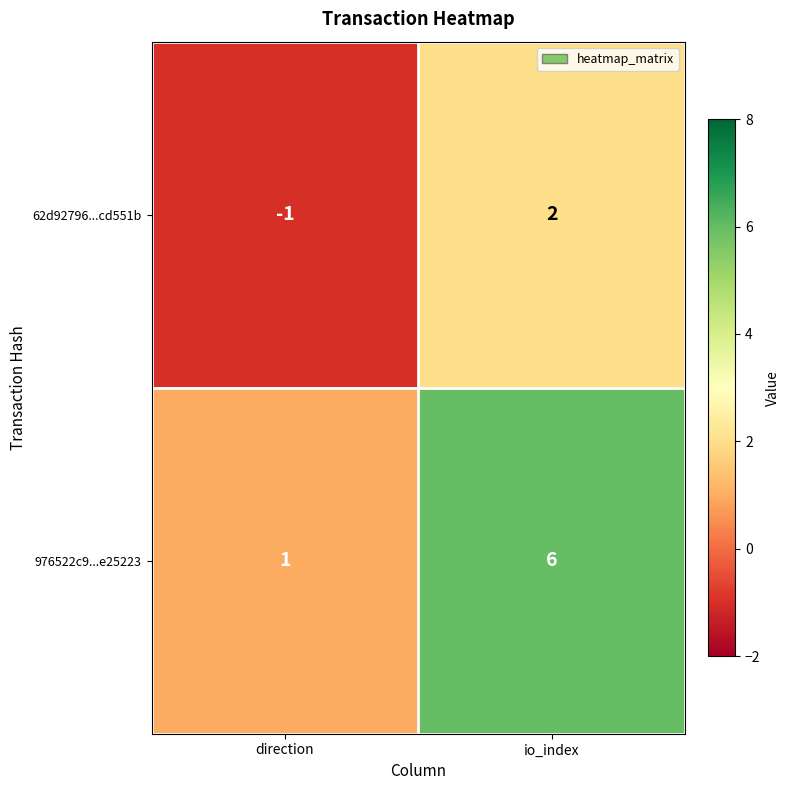

Reading left to right, list all the values displayed in this chart.

62d92796...cd551b: direction=-1	io_index=2
976522c9...e25223: direction=1	io_index=6